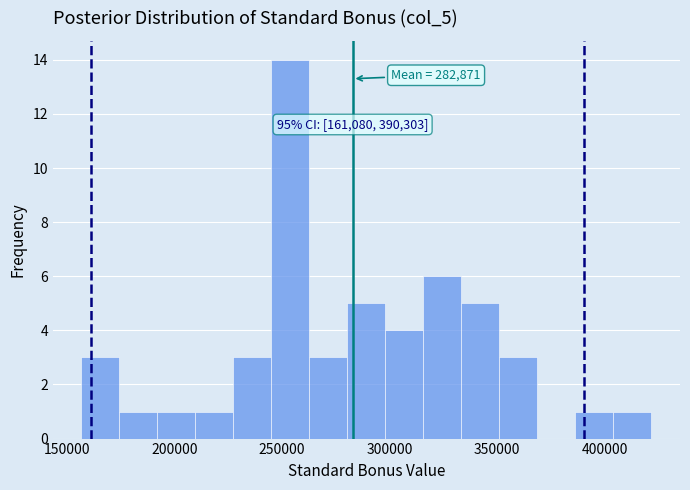

Read against the x-axis, roughly where is the centre of the tallest bar?

255000